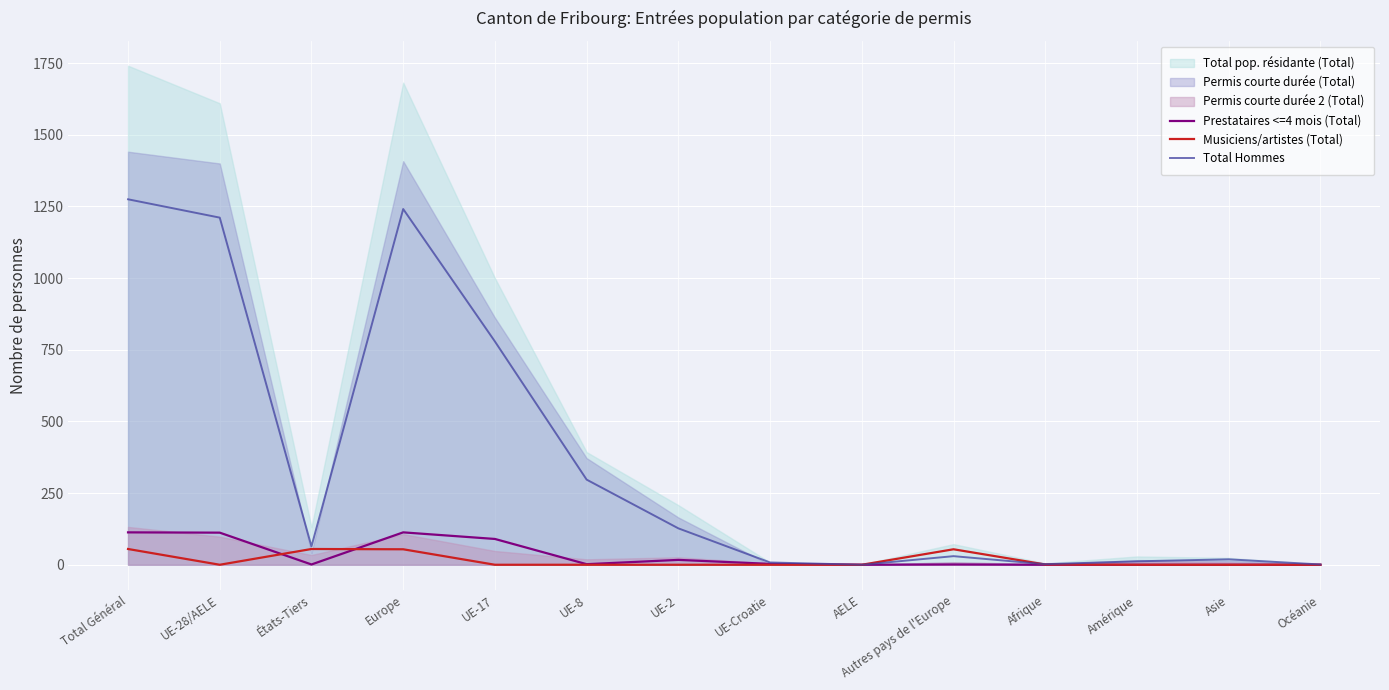

At which label is Total Hommes closest to 637?

UE-17